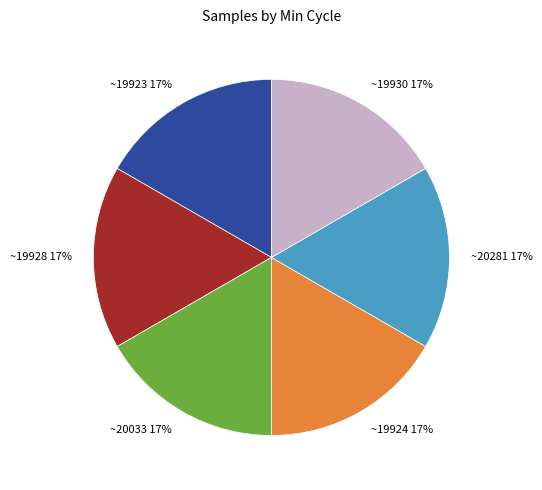

Is it true that ~19928 17% is 29% of the pie?

False